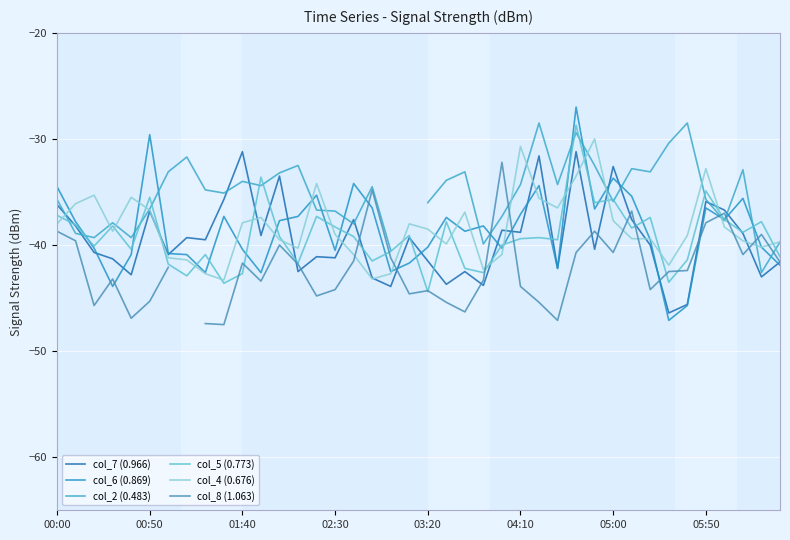

What is the difference between the maximum and second lowest values in the col_4 (0.676) series?

13.2